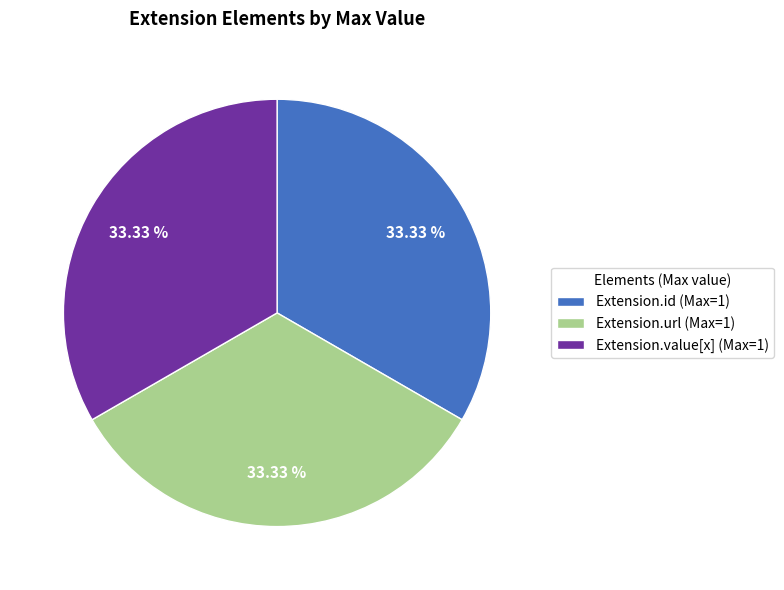

Do Extension.url (Max=1) and Extension.value[x] (Max=1) together represent more than half of the pie?

Yes